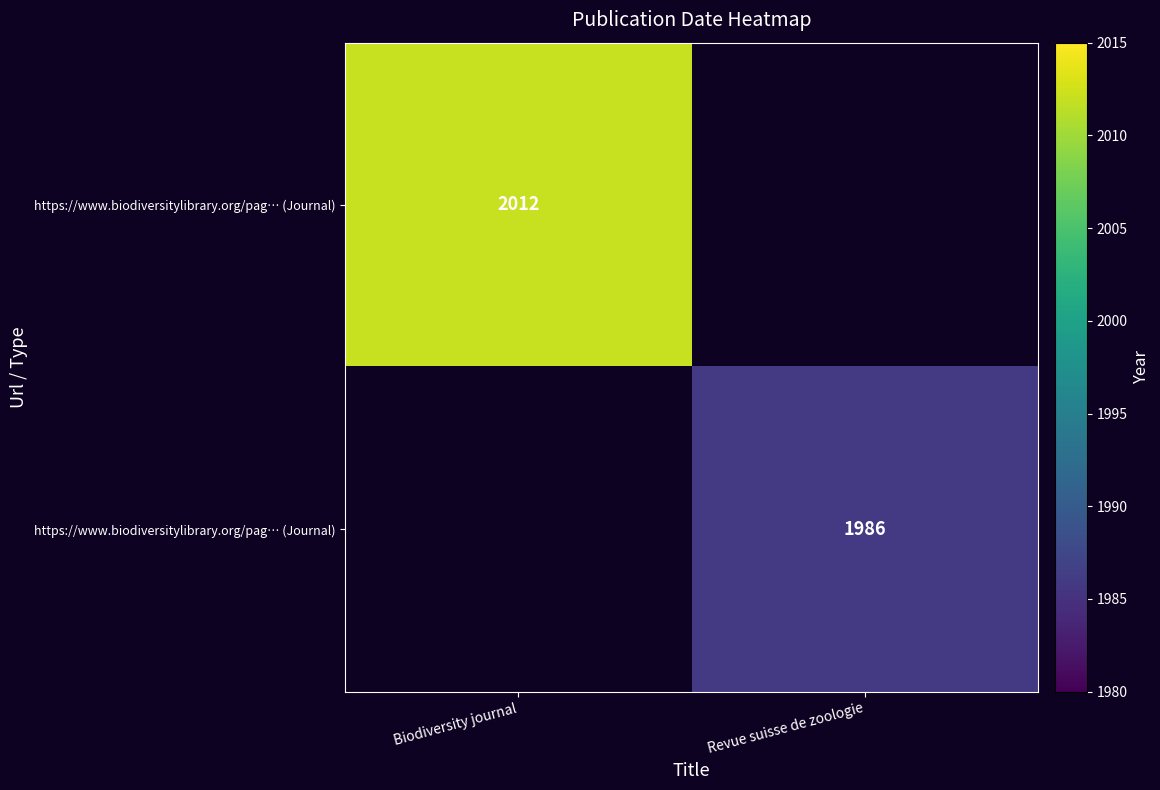

At which category does the chart reach its minimum across all series?

Revue suisse de zoologie